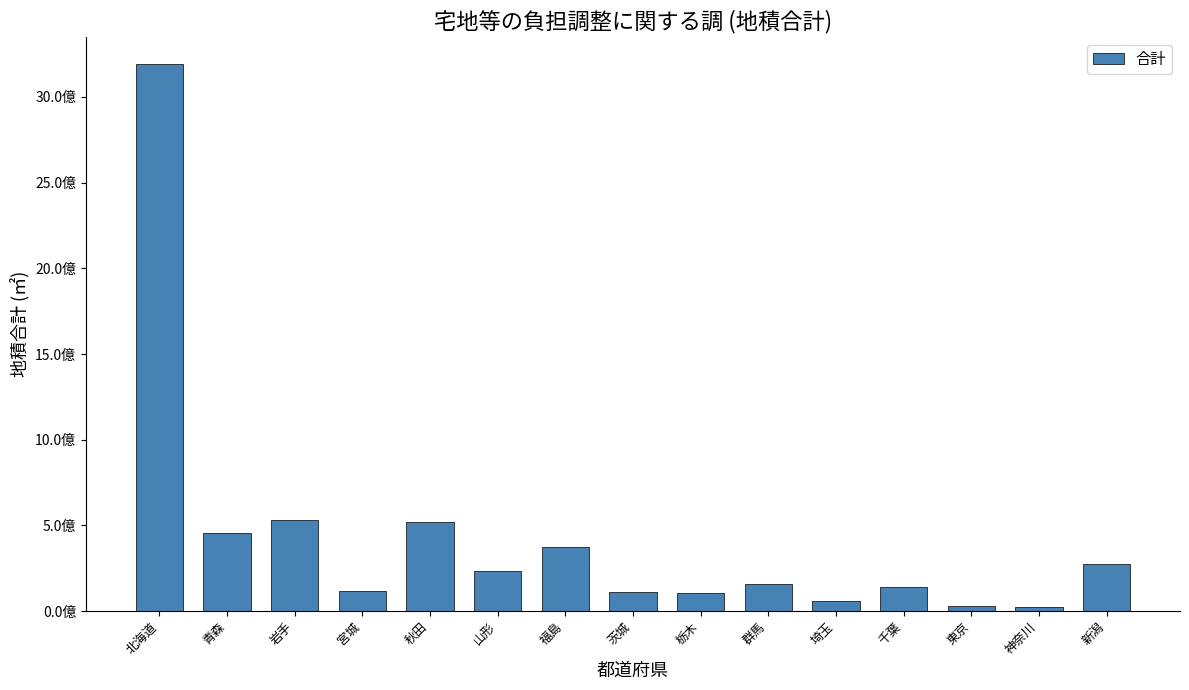

Reading left to right, list all the values displayed in this chart.

北海道=3190394506	青森=456172226	岩手=532558378	宮城=117342976	秋田=517372741	山形=231397955	福島=375233762	茨城=108730860	栃木=106483719	群馬=159671488	埼玉=56993208	千葉=139039219	東京=27498497	神奈川=24968204	新潟=275471233